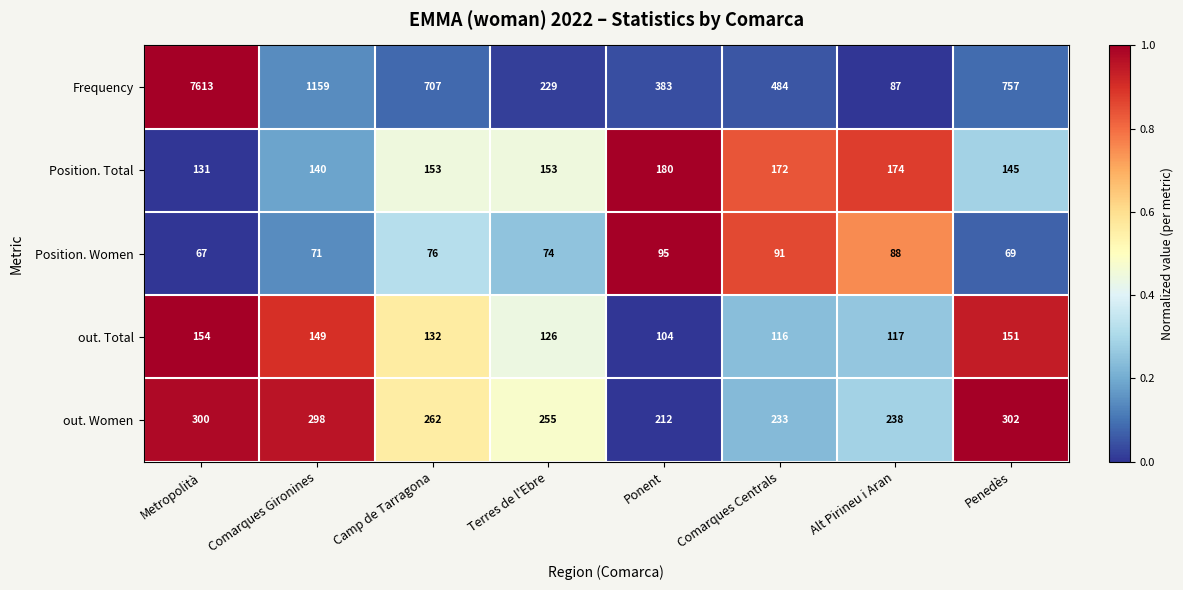

At which label does Frequency first exceed 707?

Metropolità